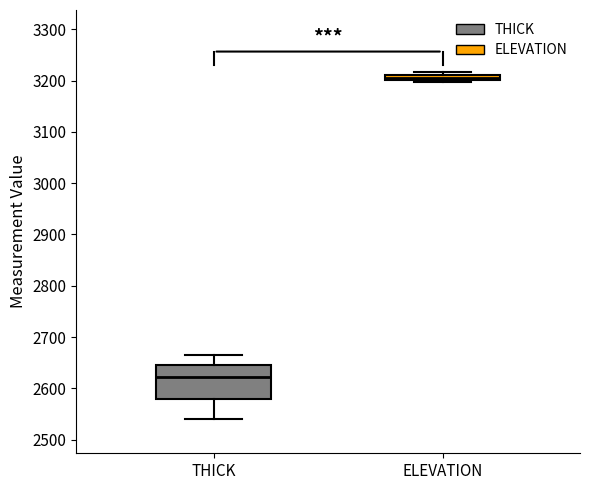

Which box has the highest median line?

ELEVATION